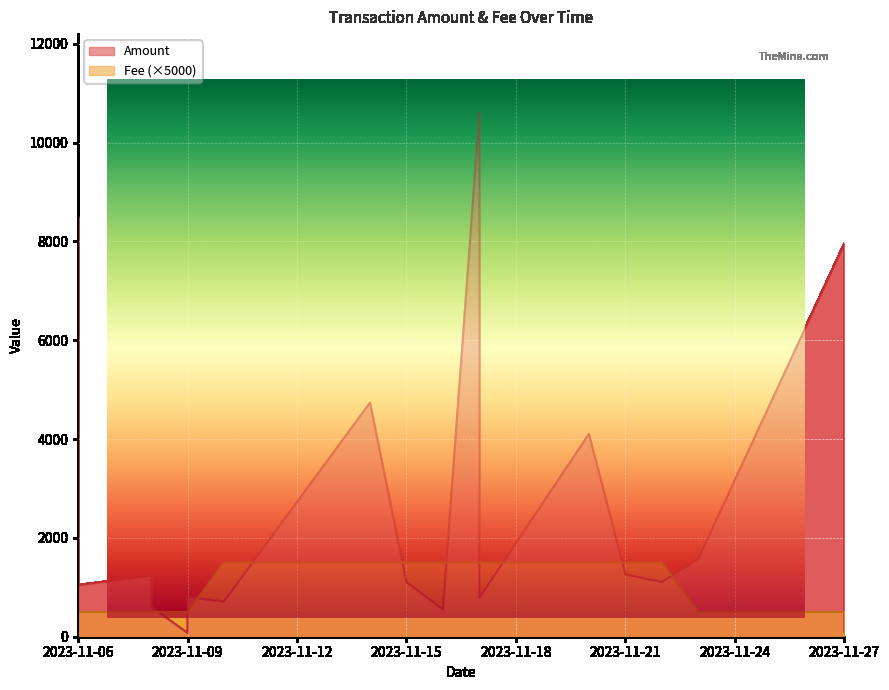

Does the chart display data point markers on the line(s)?

No